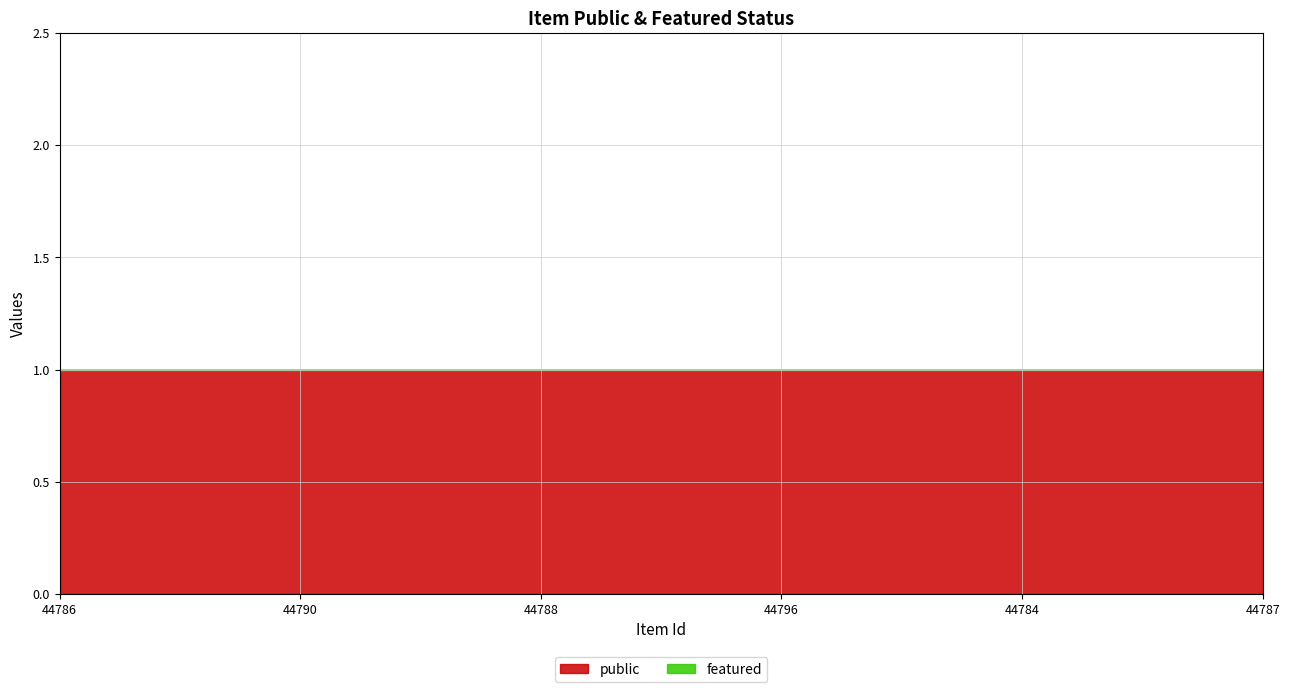

Is it true that public equals 2 at 44787?

False